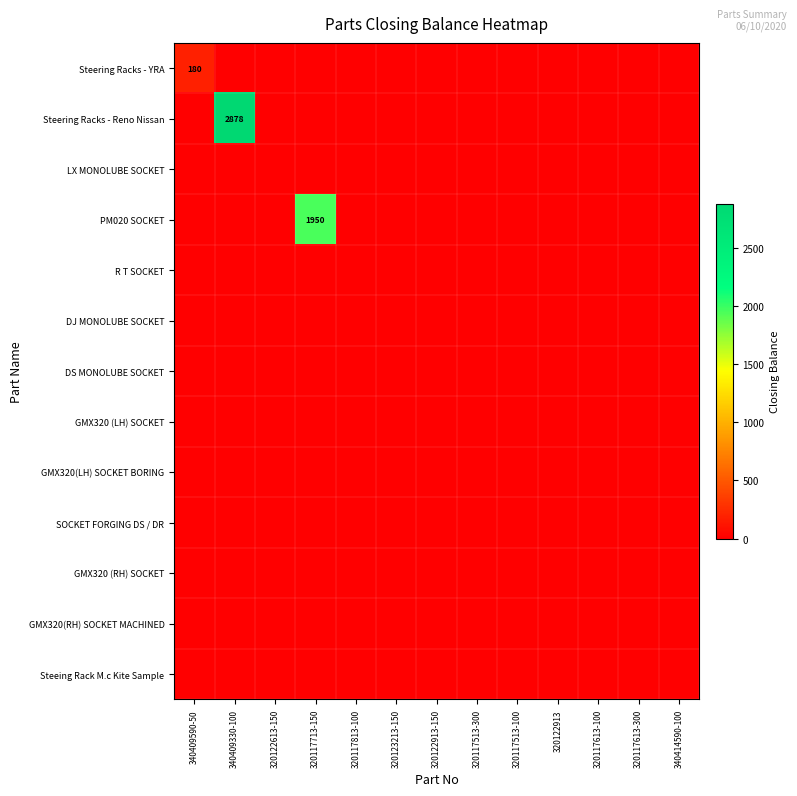

How many series are shown in this chart?

13